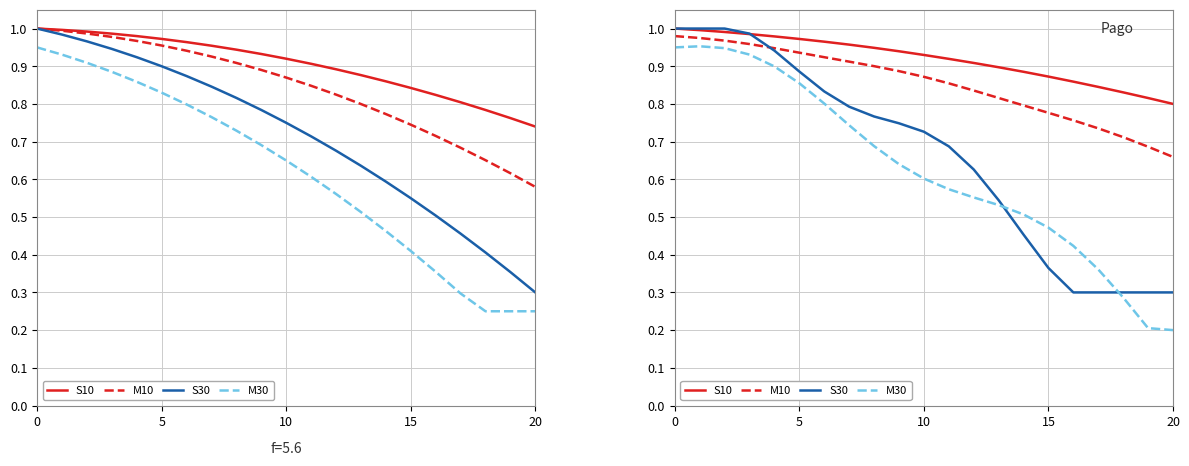

Which series has the largest range (max minus min)?

M30